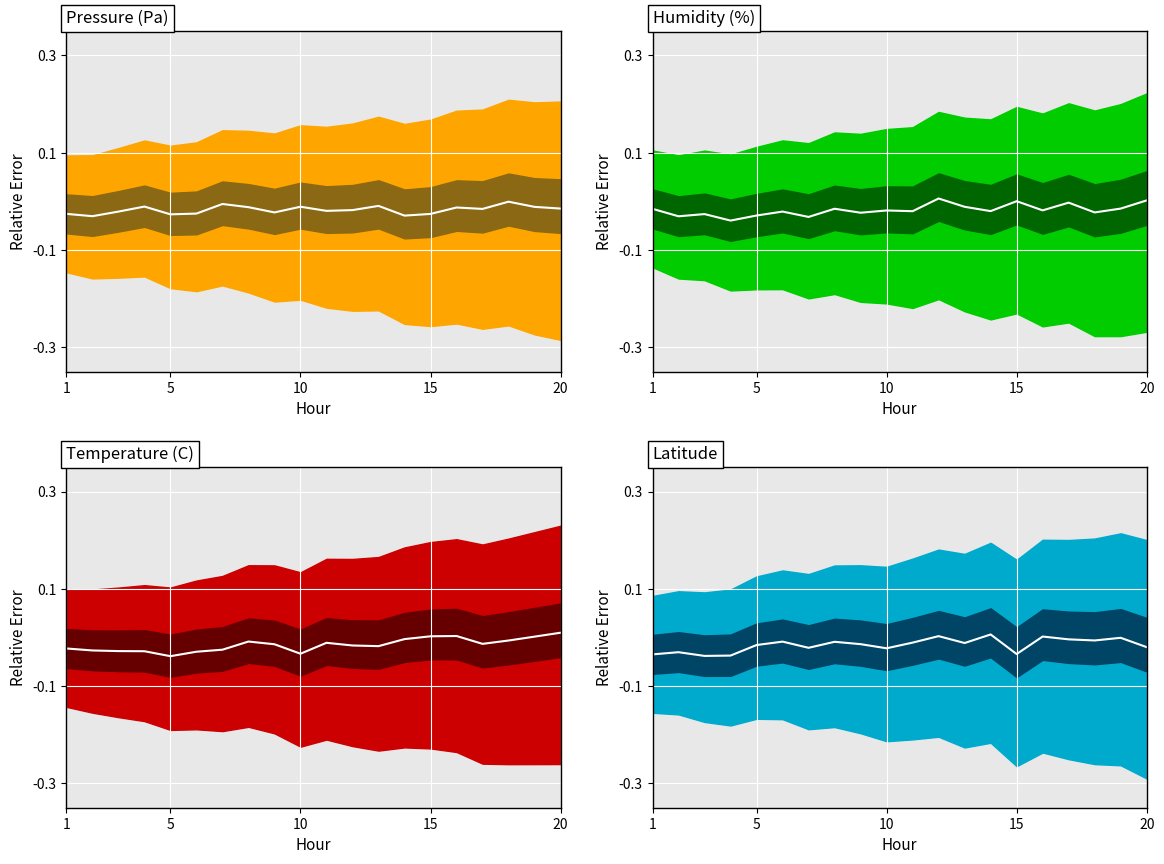

How many lines are shown in the chart?

4